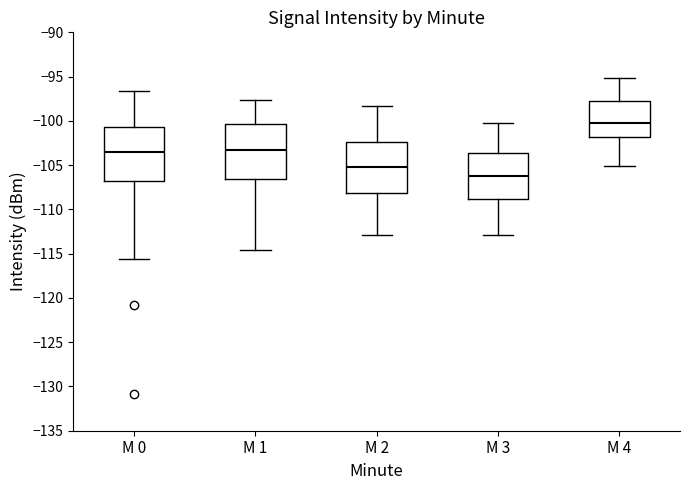

Reading left to right, transcribe this box plot: for each box, give where its median line is, the range the box spans, and where its two whiskers end, as read against the y-axis. The values are not printed on the chart, so give them approximately, as read against the axis.

M 0: median -103.5, box -106.5 to -100.5, whiskers -115.5 to -96.5
M 1: median -103.5, box -106.5 to -100.5, whiskers -114.5 to -97.5
M 2: median -105.0, box -108.0 to -102.5, whiskers -113.0 to -98.5
M 3: median -106.0, box -109.0 to -103.5, whiskers -113.0 to -100.0
M 4: median -100.5, box -102.0 to -97.5, whiskers -105.0 to -95.0